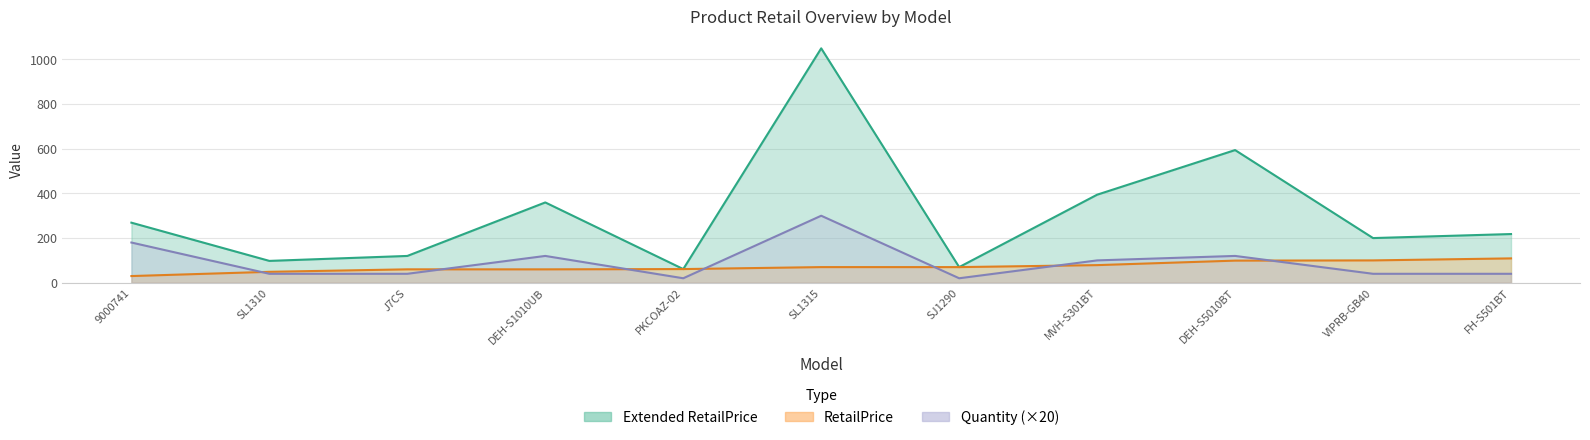

Where is the first local maximum for RetailPrice?

J7CS